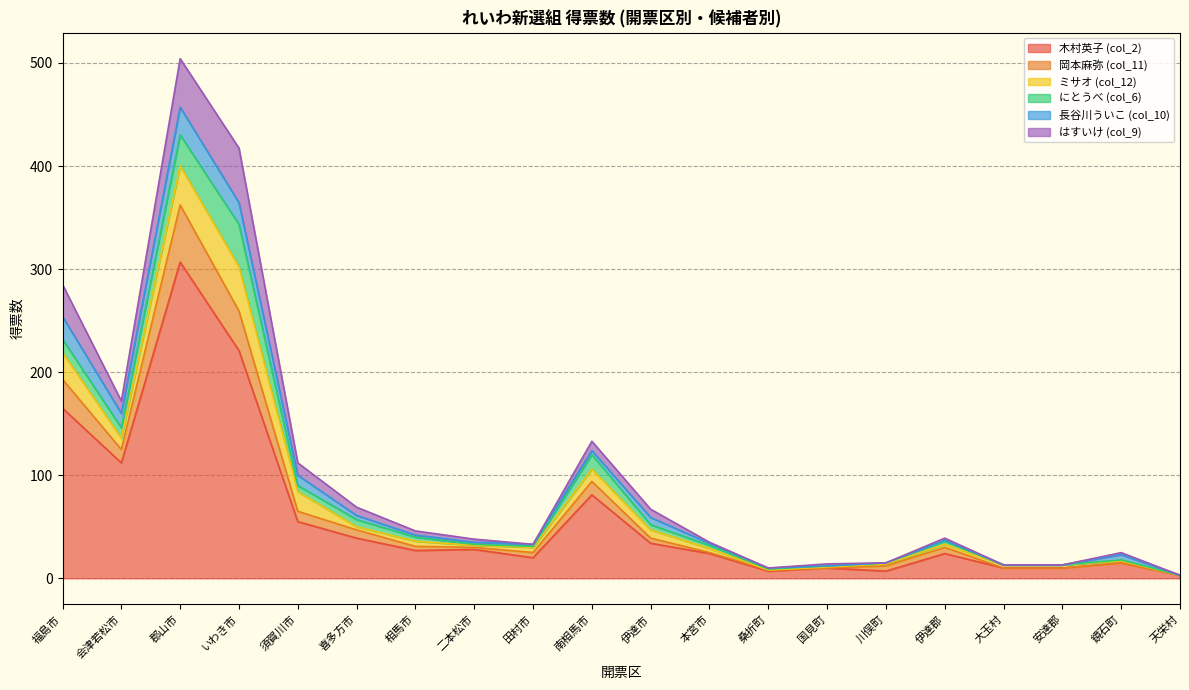

In 木村英子 (col_2), how many points are higher than both neighbors (excluding endpoints)?

6